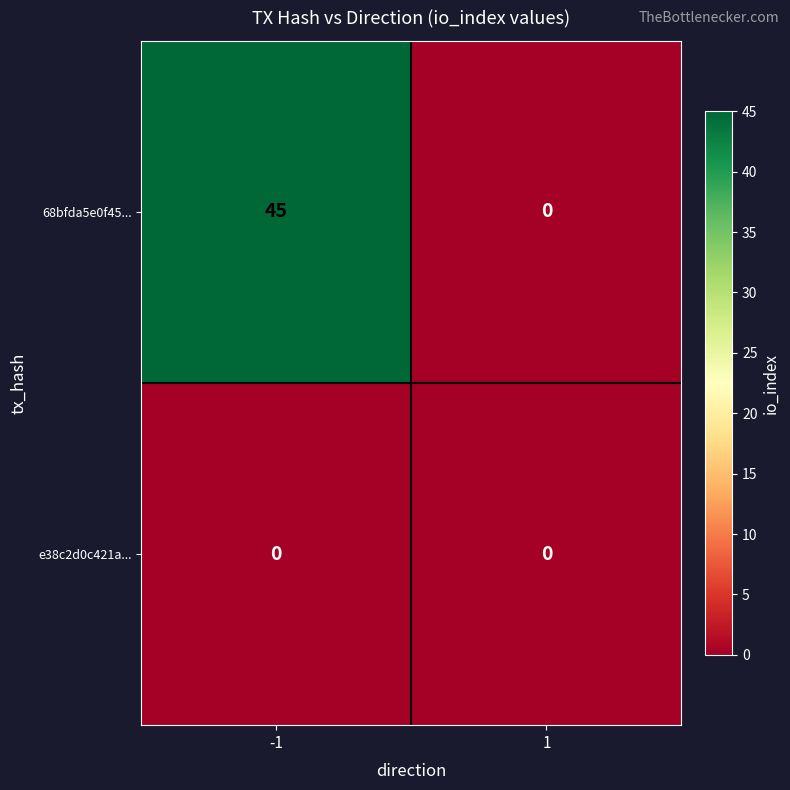

Reading left to right, what are all the values shown in this chart?

68bfda5e0f45...: -1=45	1=0
e38c2d0c421a...: -1=0	1=0